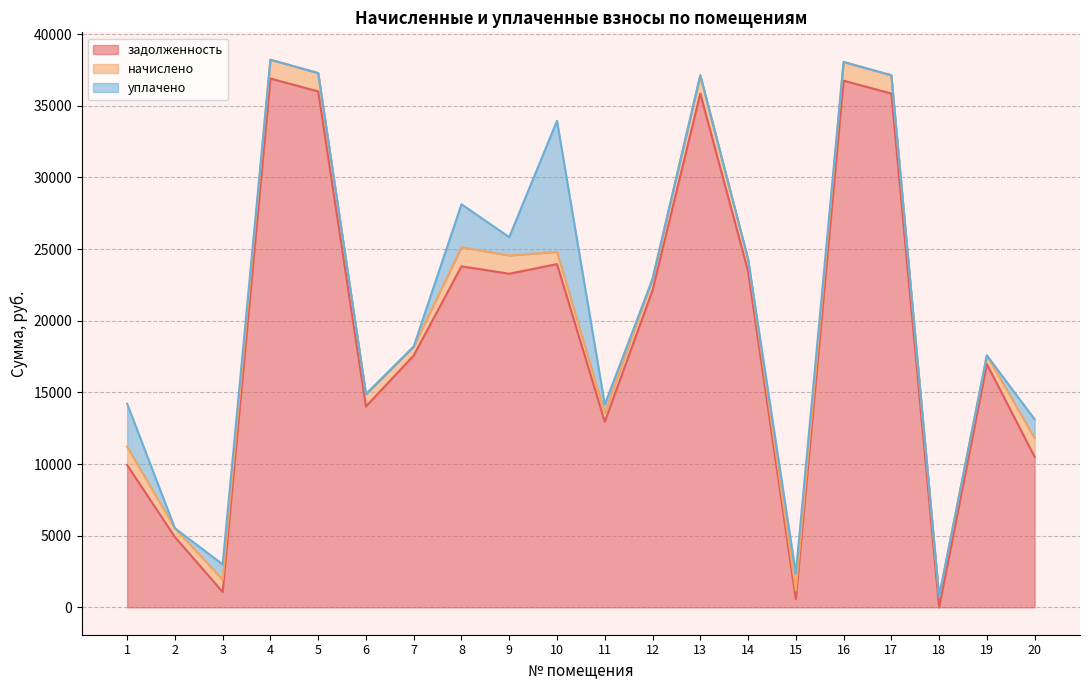

What is the highest value of the задолженность series?

36899.9